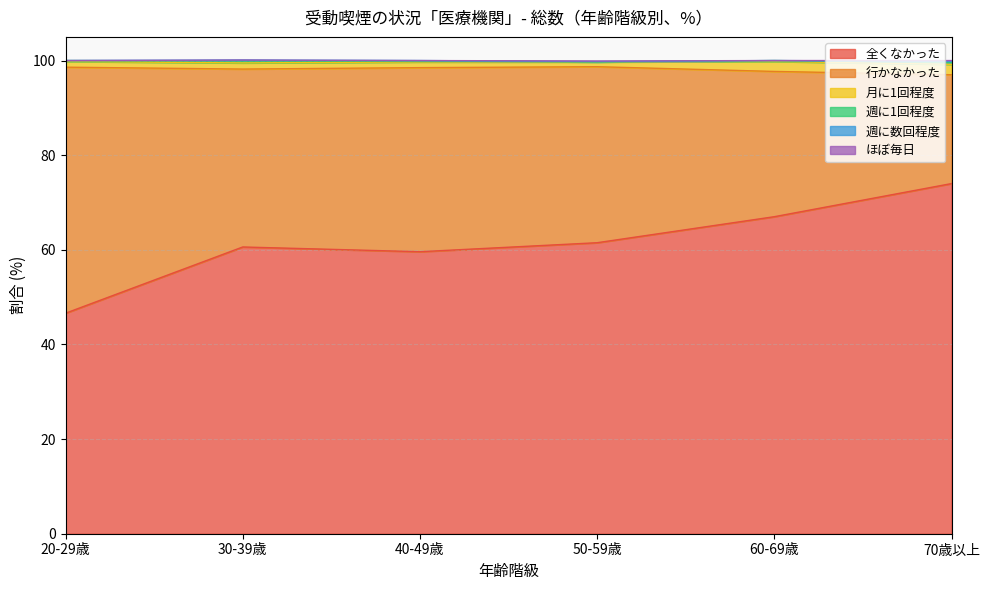

At 週に数回程度, list the series in order from smallest to largest.

20-29歳, 60-69歳, 40-49歳, 50-59歳, 30-39歳, 70歳以上